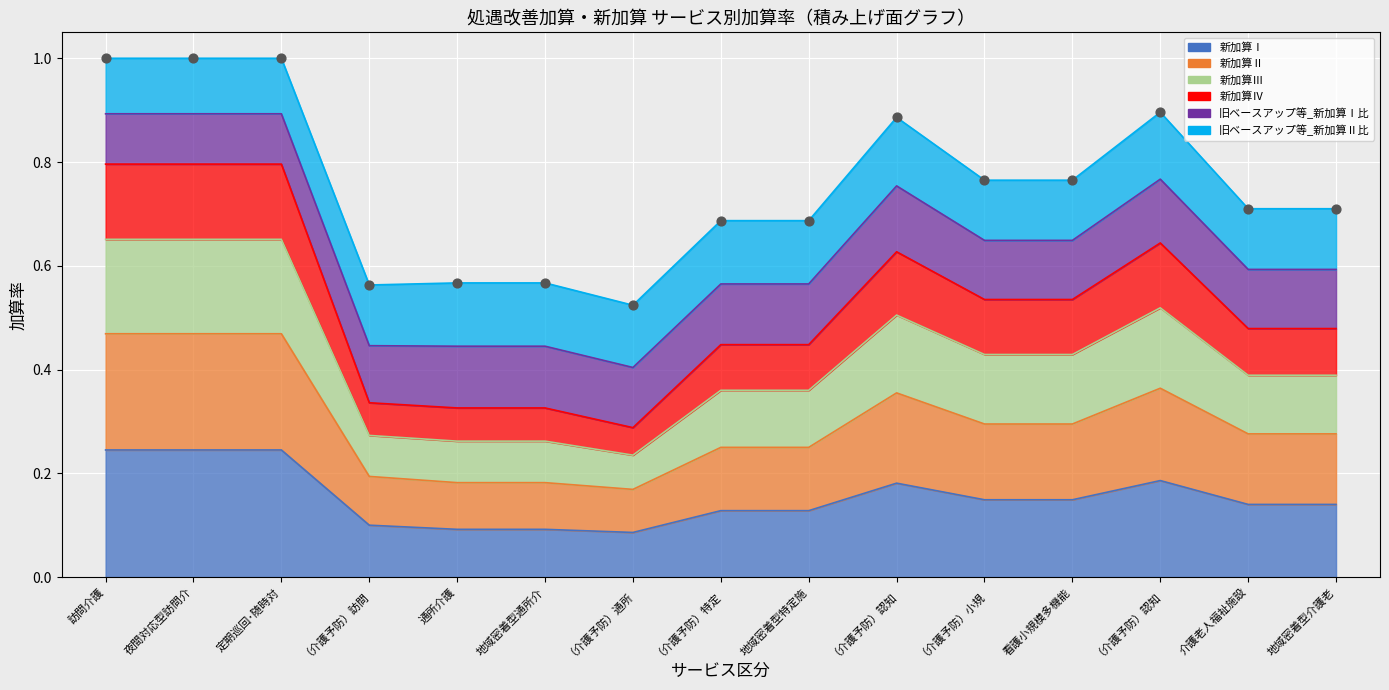

At how many categories does at least one series exceed 0?

15